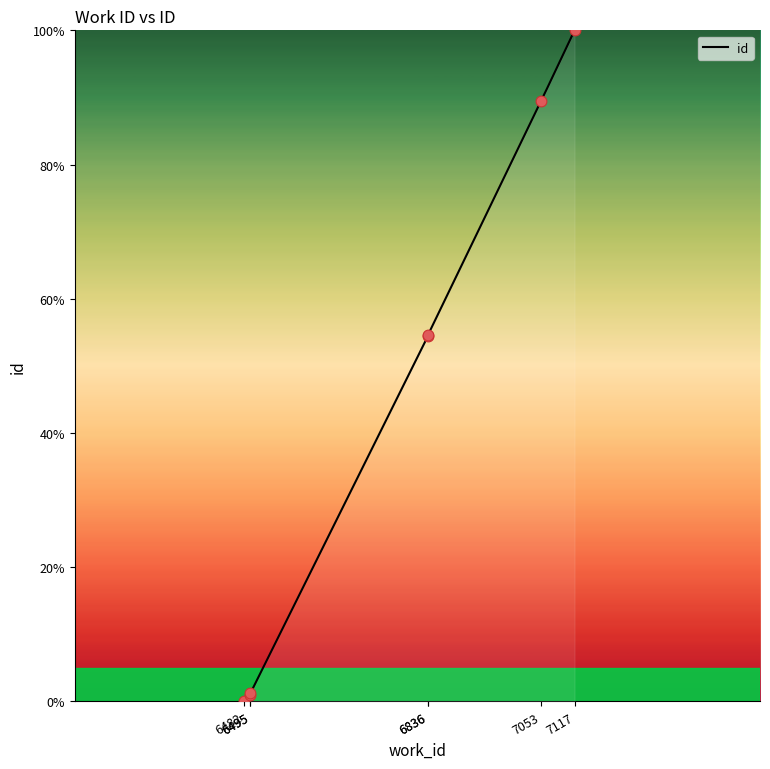

What is the change in value from 6495 to 7117?

+99.1